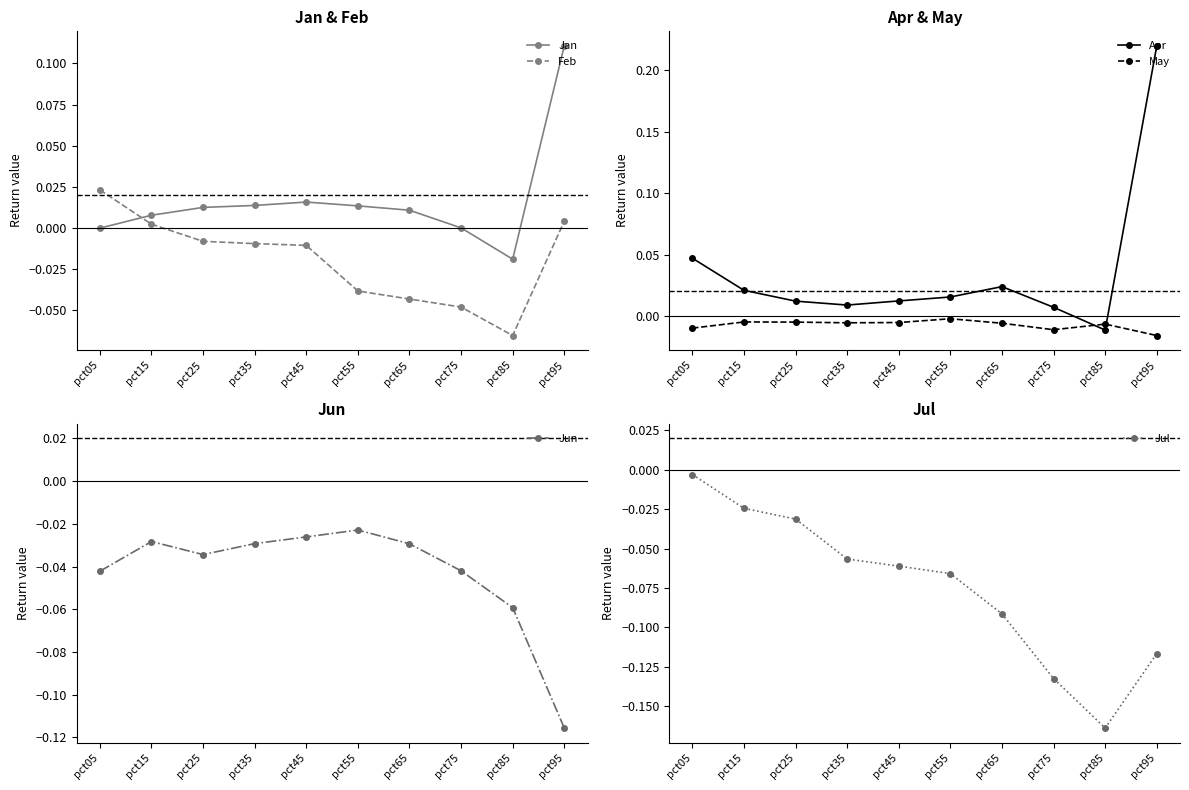

Count the number of data series in this chart.

6